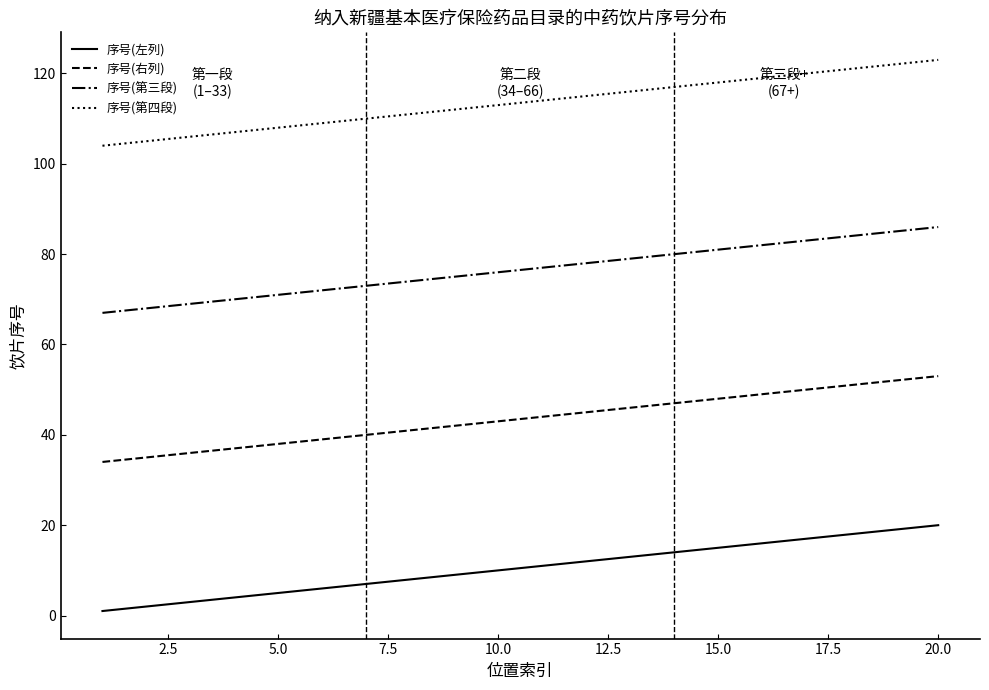

How many categories are shown in the chart?

20